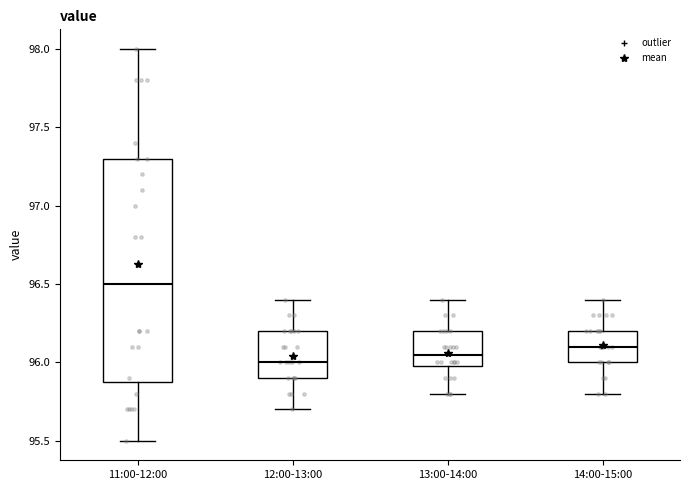

Reading left to right, read every box against the y-axis: the position of its median line, the range the box covers, and the ends of its whiskers. The values are not printed on the chart, so give them approximately, as read against the axis.

11:00-12:00: median 96.50, box 95.90 to 97.30, whiskers 95.50 to 98.00
12:00-13:00: median 96.00, box 95.90 to 96.20, whiskers 95.70 to 96.40
13:00-14:00: median 96.05, box 96.00 to 96.20, whiskers 95.80 to 96.40
14:00-15:00: median 96.10, box 96.00 to 96.20, whiskers 95.80 to 96.40